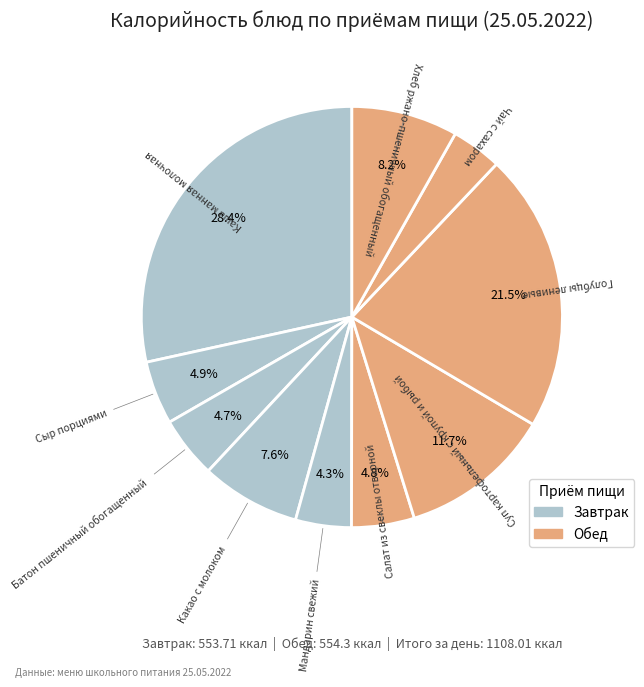

Count the number of slices in the pie.

10